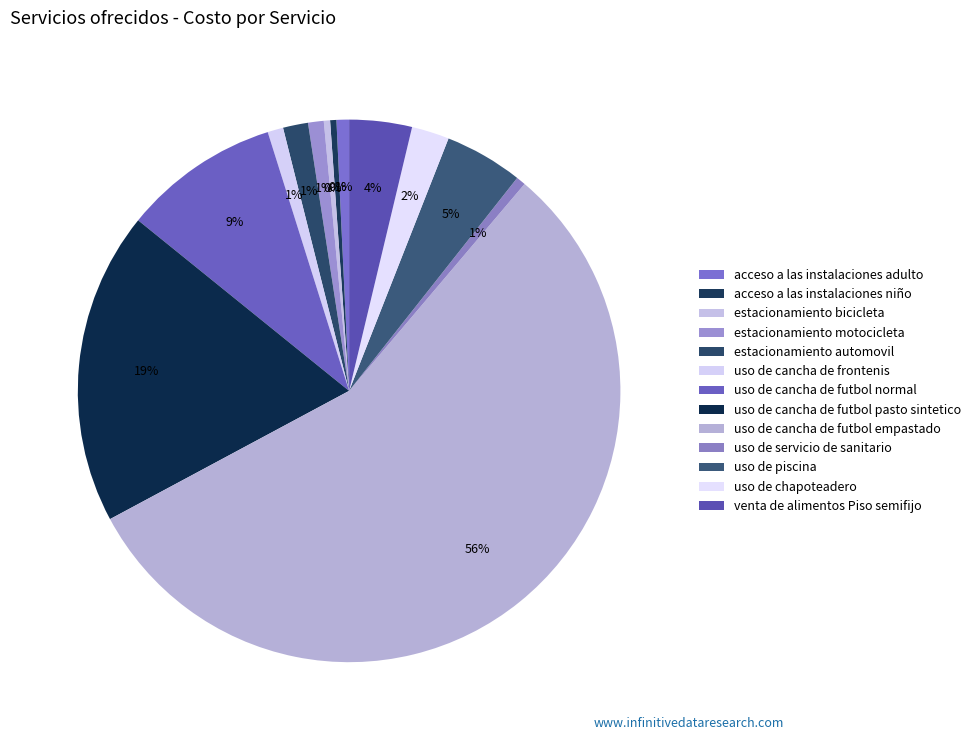

To the nearest percent, what is the difference between the largest and smallest slice percentages?

56%